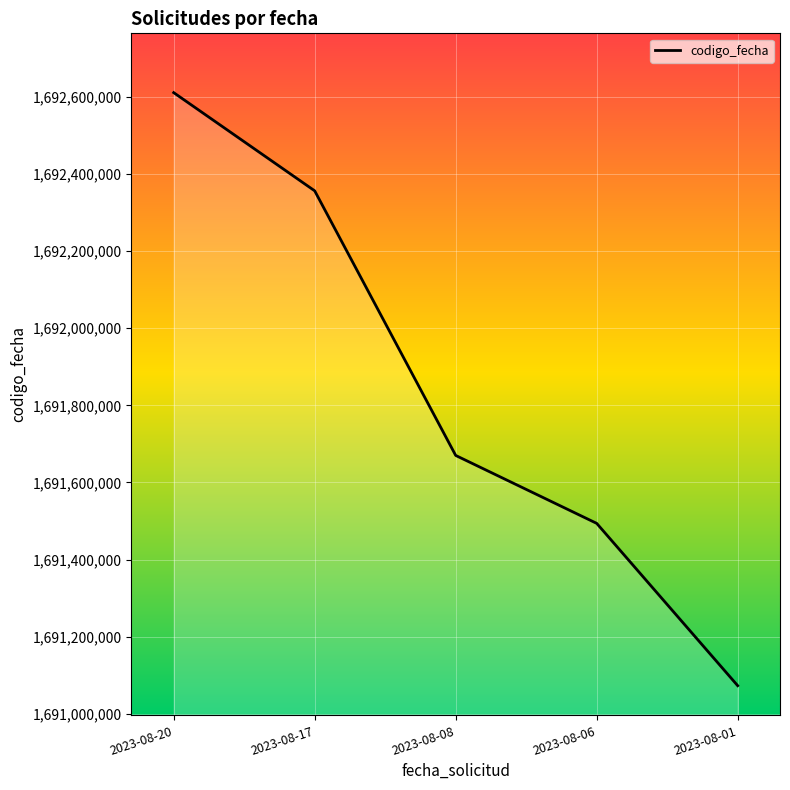

Reading left to right, transcribe all the data shown in this chart.

2023-08-20=1692610358	2023-08-17=1692355840	2023-08-08=1691670048	2023-08-06=1691494020	2023-08-01=1691073300